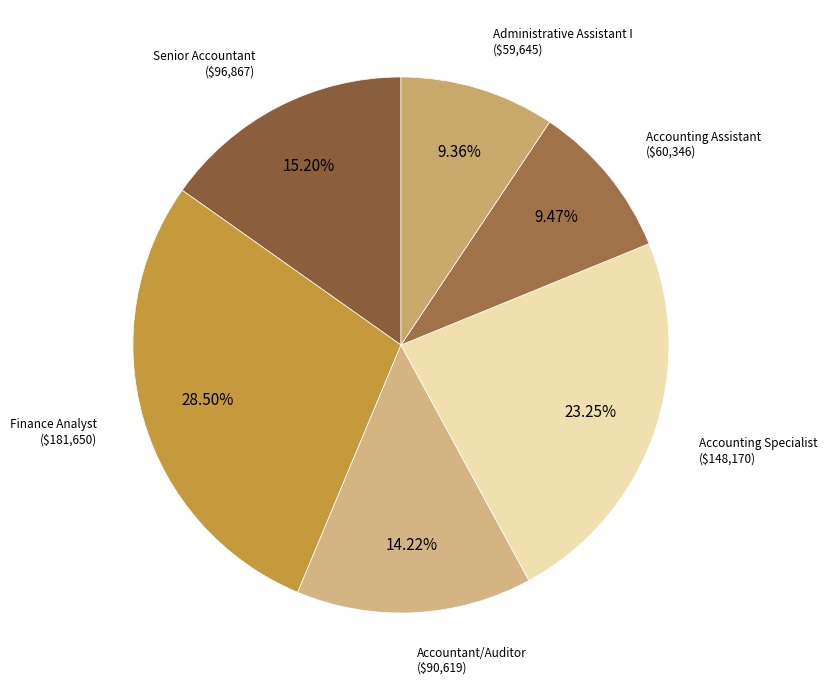

Count the number of slices in the pie.

6